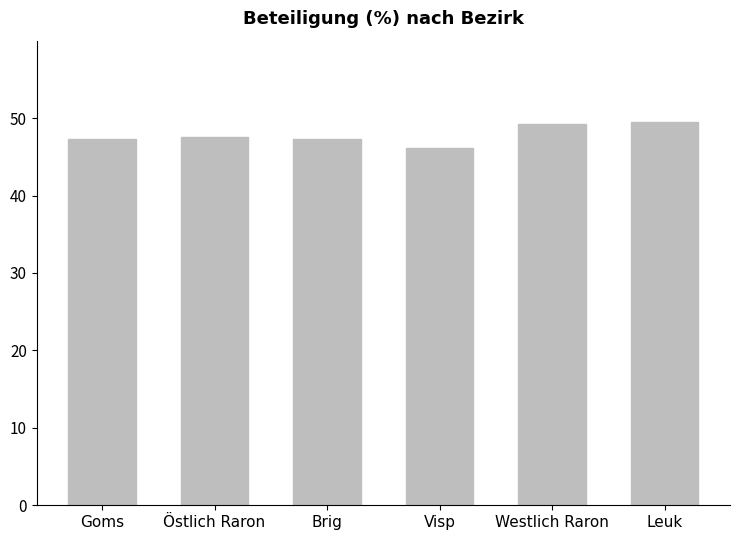

What value does the data have at Visp?

46.1